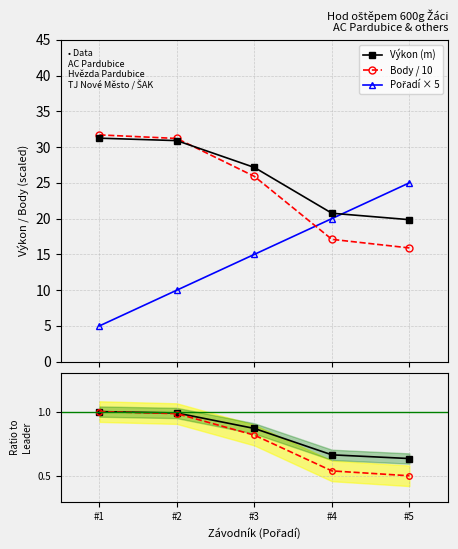

Which category has the lowest value across all series?

#5